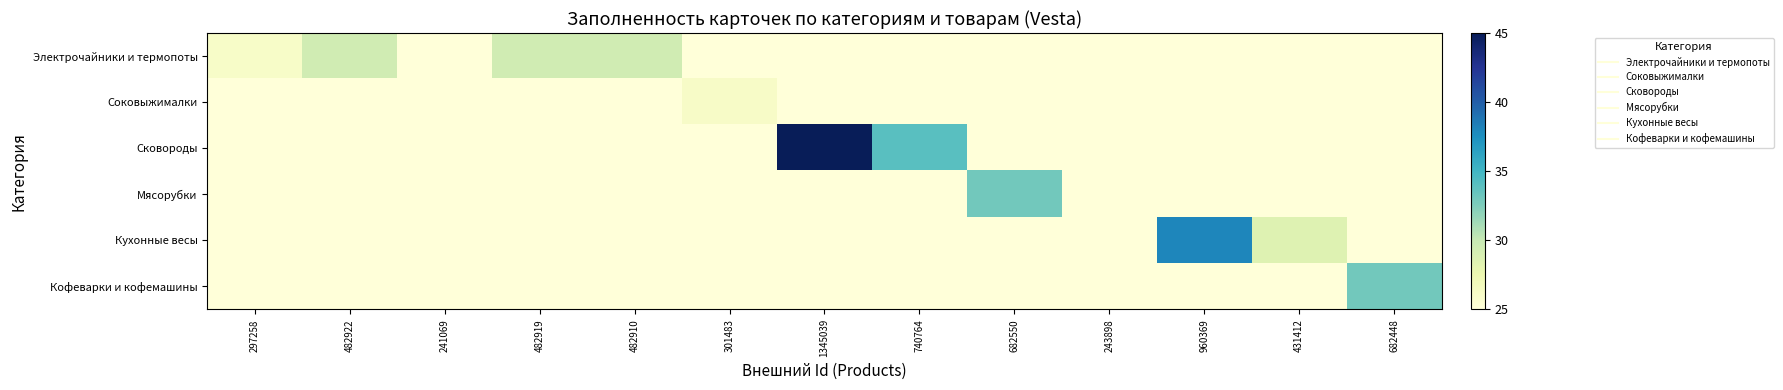

Which series has the widest spread of values?

Сковороды